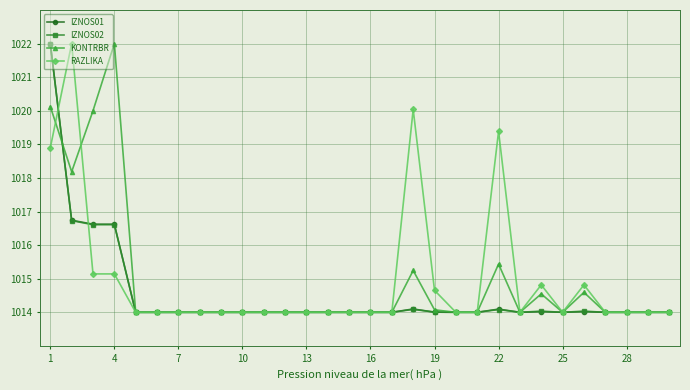

At how many categories does at least one series exceed 1016?

6